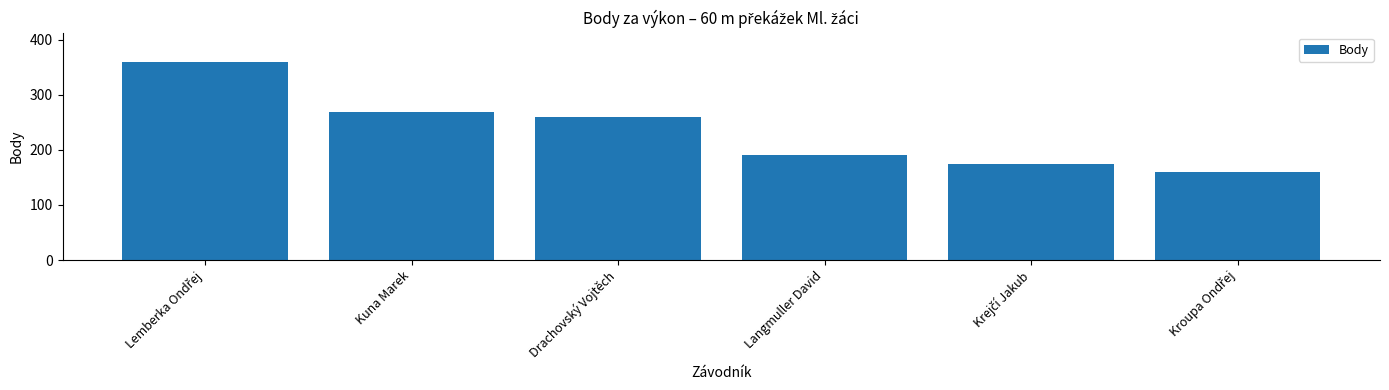

Where is the data nearest to the value 259?

Drachovský Vojtěch